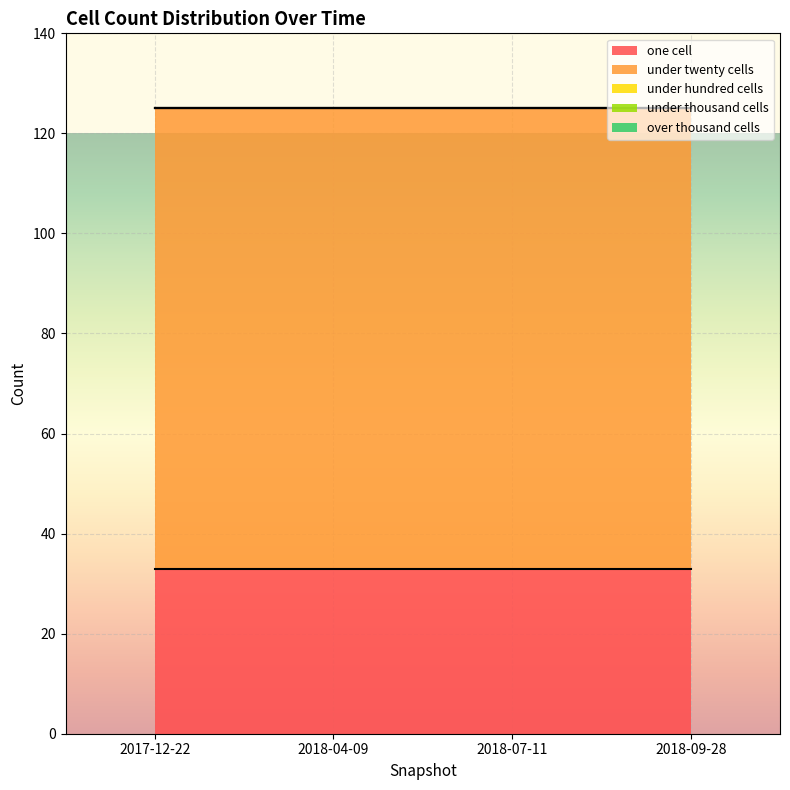

True or false: one_cell and under_hundred_cells intersect in this chart.

False